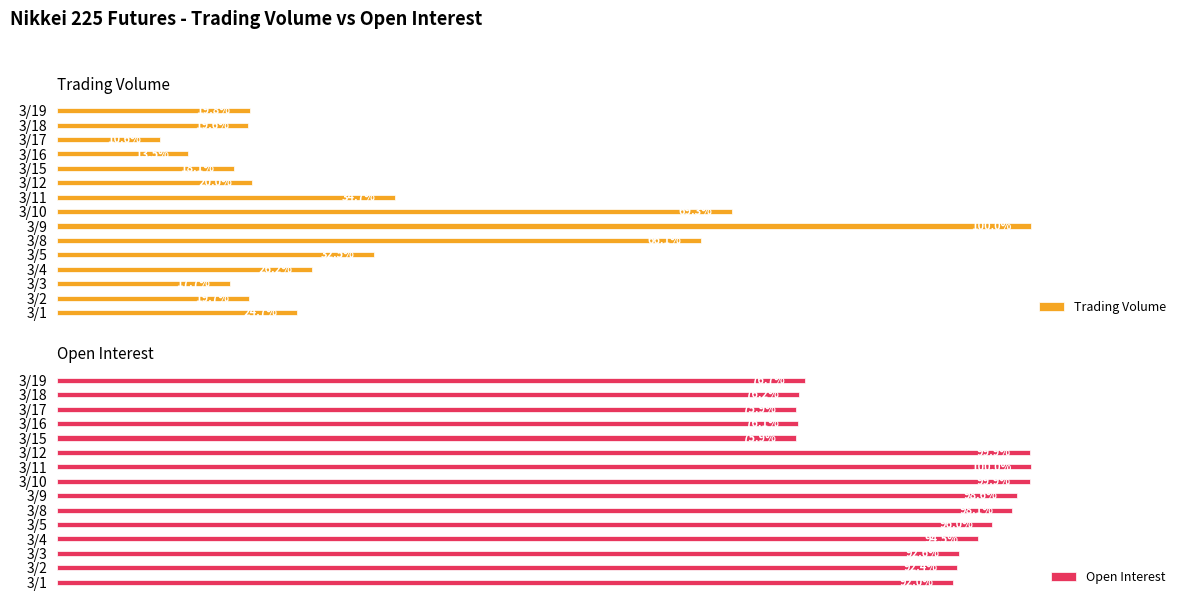

Rank the series by their maximum value, from lowest to highest.

Trading Volume, Open Interest